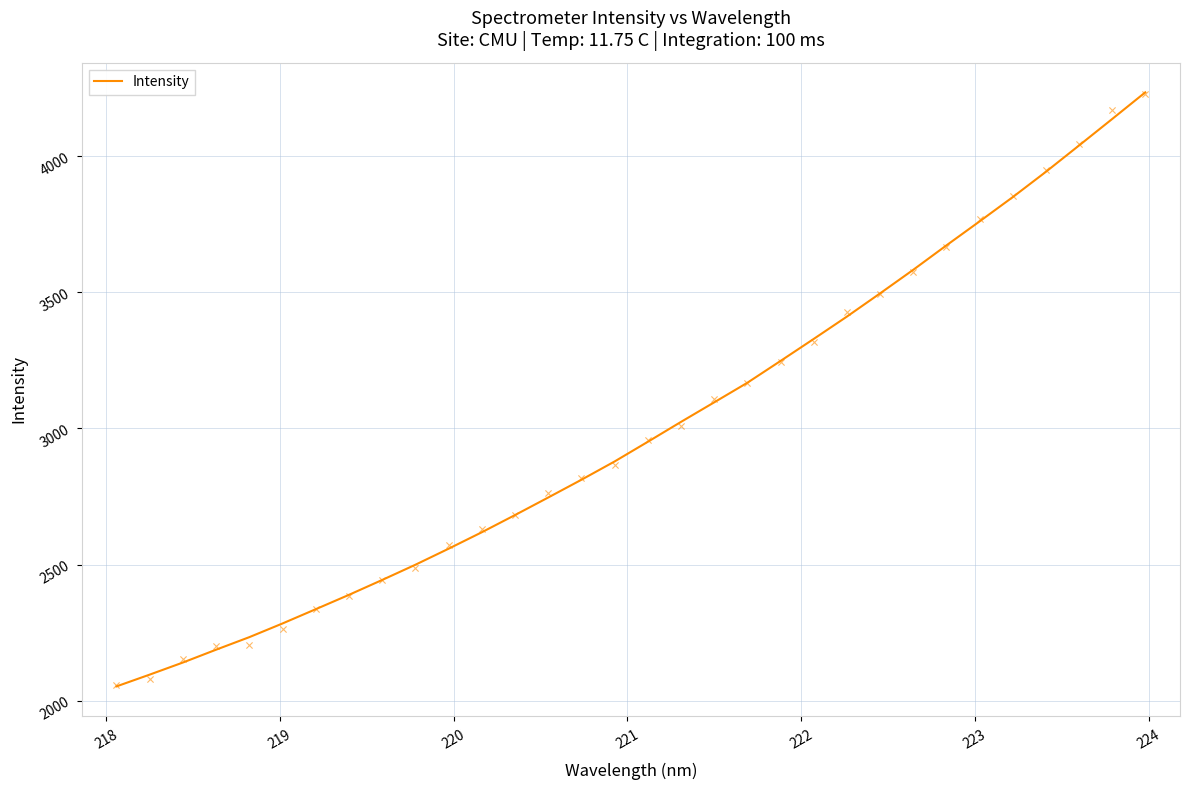

What is the minimum value for Intensity?

2052.5